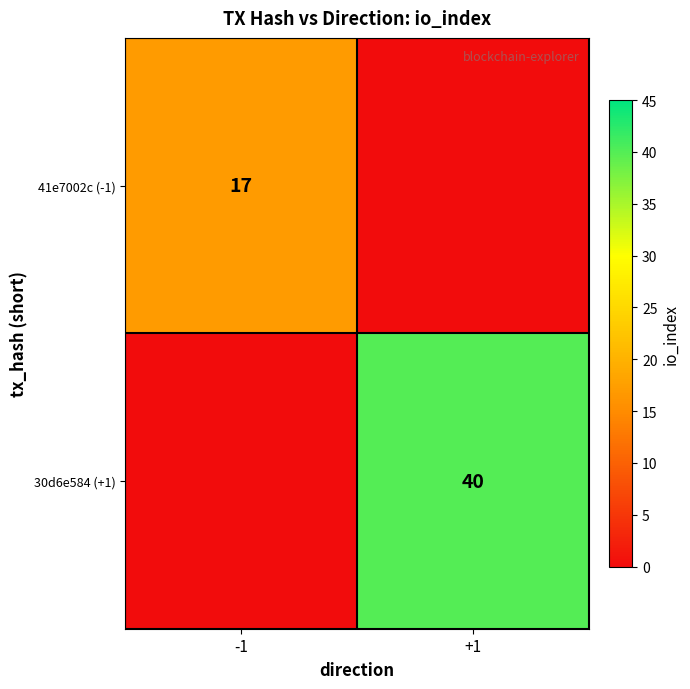

The 30d6e584 (+1) series shows 26 at +1. True or false?

False